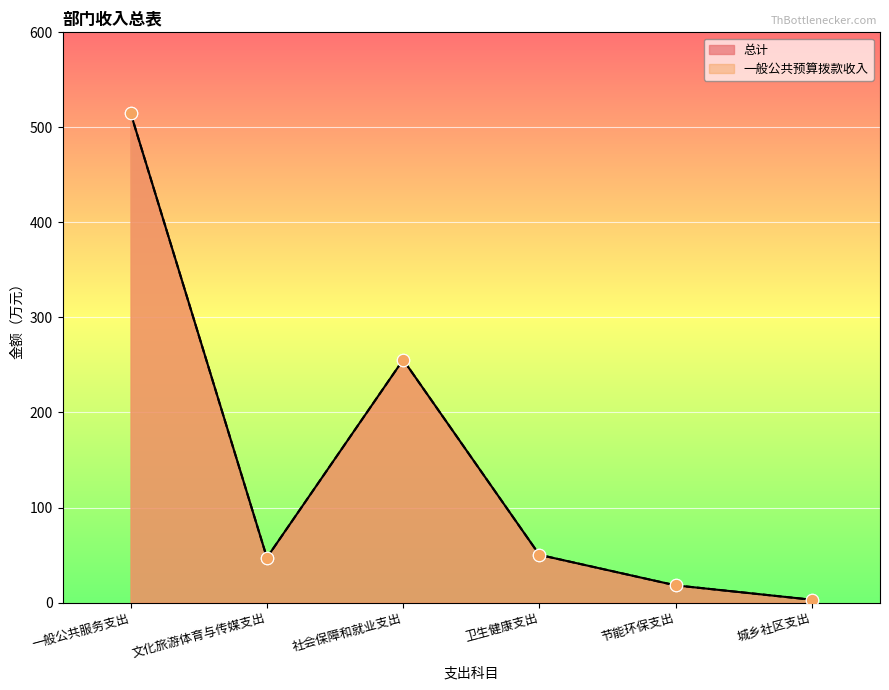

At which category is the sum across all series the highest?

一般公共服务支出